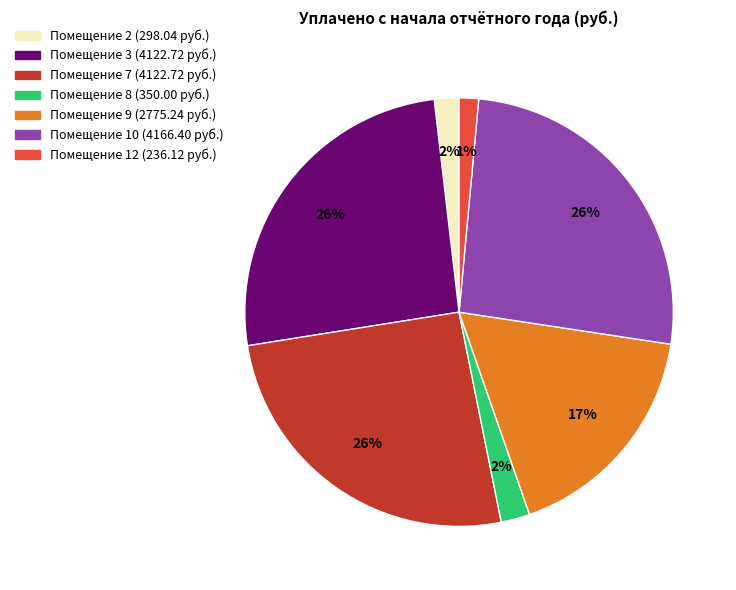

Is there any slice that represents more than half of the pie?

No